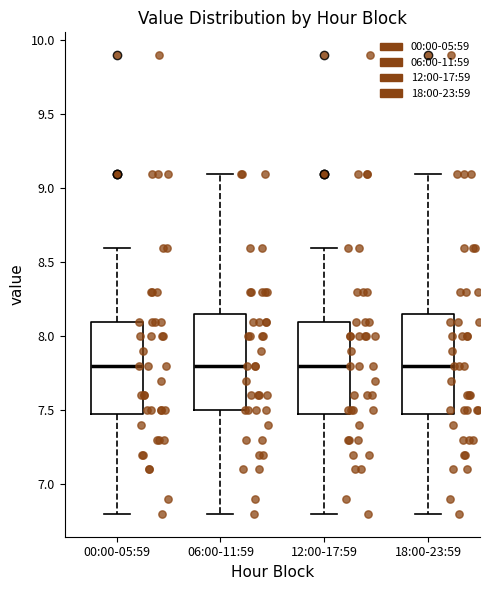

Reading left to right, transcribe this box plot: for each box, give where its median line is, the range the box spans, and where its two whiskers end, as read against the y-axis. The values are not printed on the chart, so give them approximately, as read against the axis.

00:00-05:59: median 7.80, box 7.50 to 8.10, whiskers 6.80 to 8.60
06:00-11:59: median 7.80, box 7.50 to 8.15, whiskers 6.80 to 9.10
12:00-17:59: median 7.80, box 7.50 to 8.10, whiskers 6.80 to 8.60
18:00-23:59: median 7.80, box 7.50 to 8.15, whiskers 6.80 to 9.10